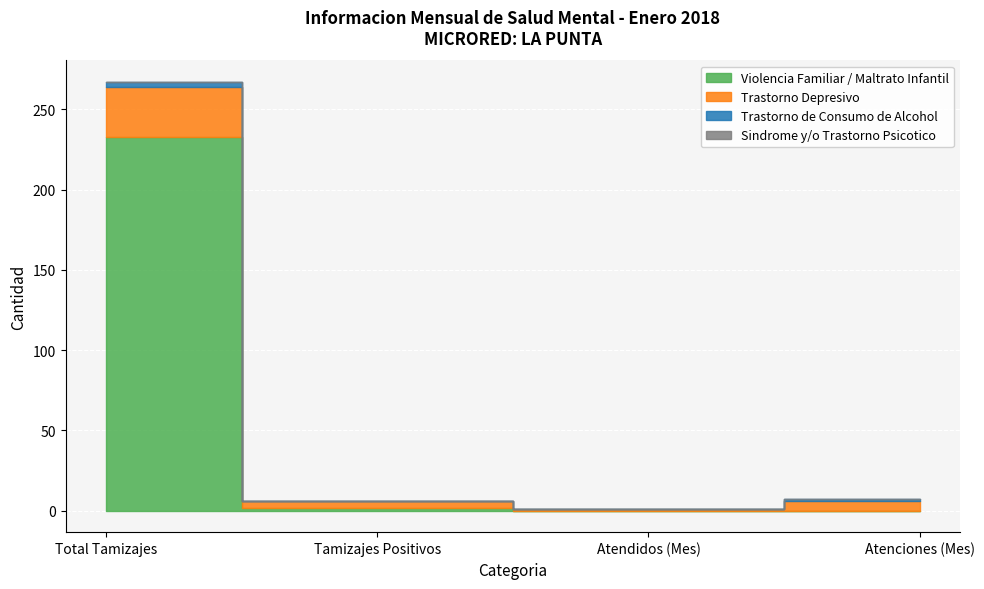

Count the number of data series in this chart.

4